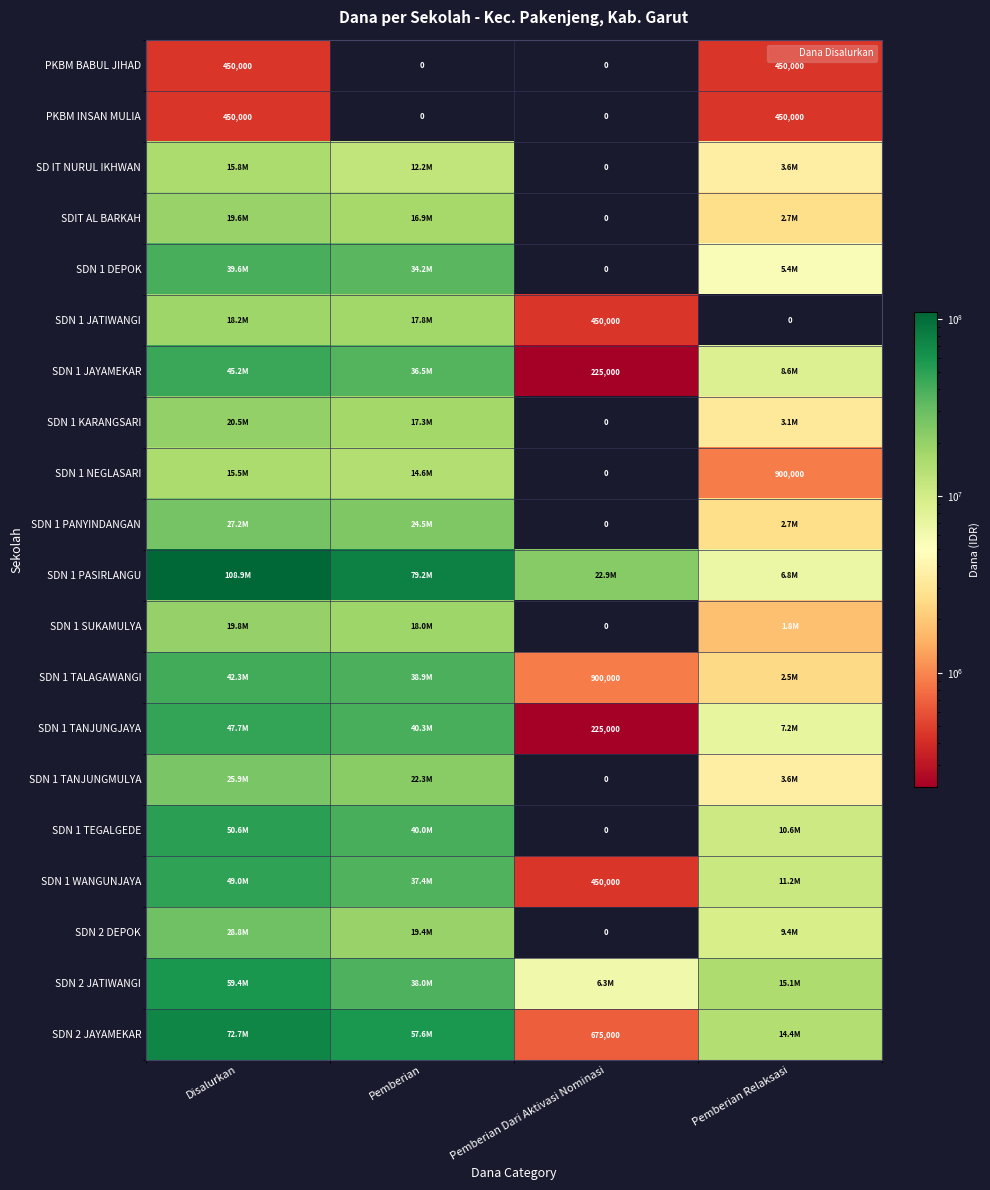

What value does the SDIT AL BARKAH series have at Disalurkan, to the nearest 10?

19575000